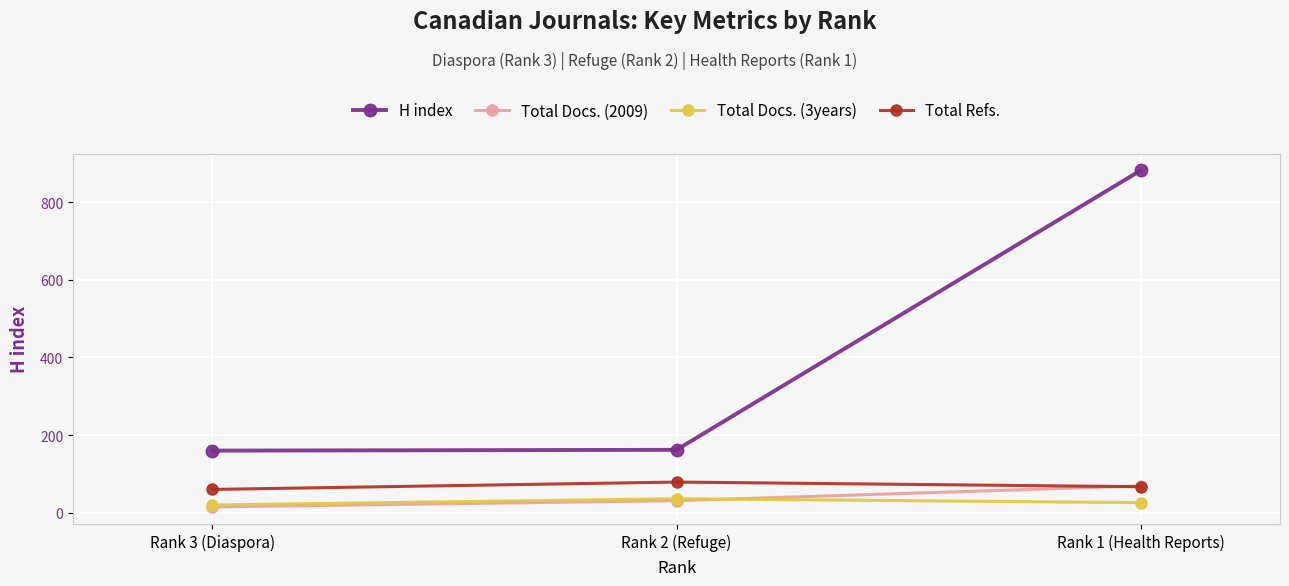

Rank the series at Rank 3 (Diaspora) from highest to lowest value.

H index, Total Refs., Total Docs. (3years), Total Docs. (2009)